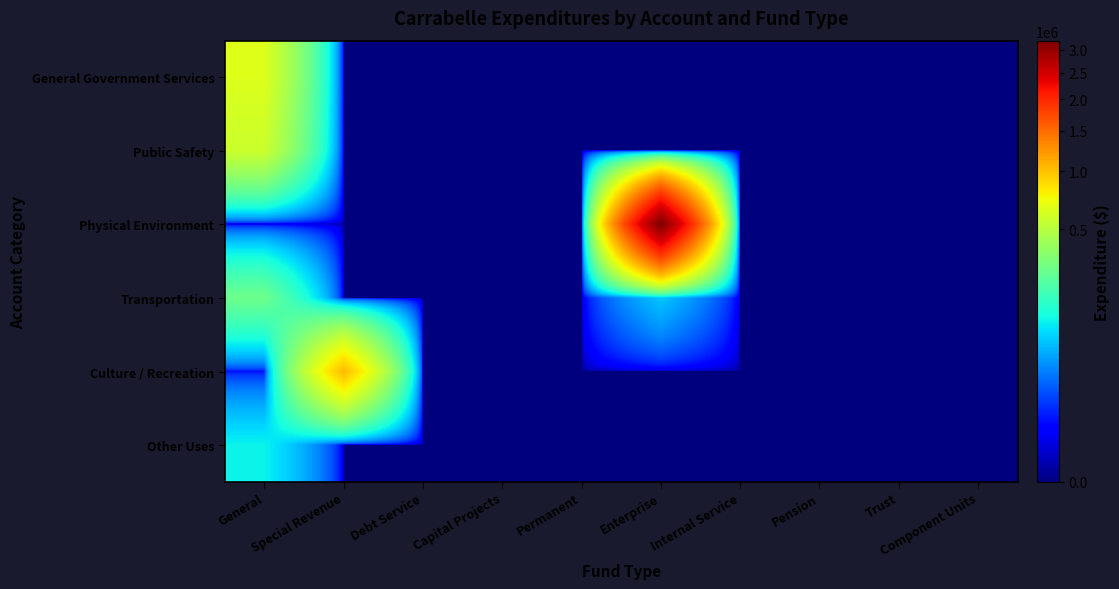

Which series has the largest total across all categories?

Physical Environment